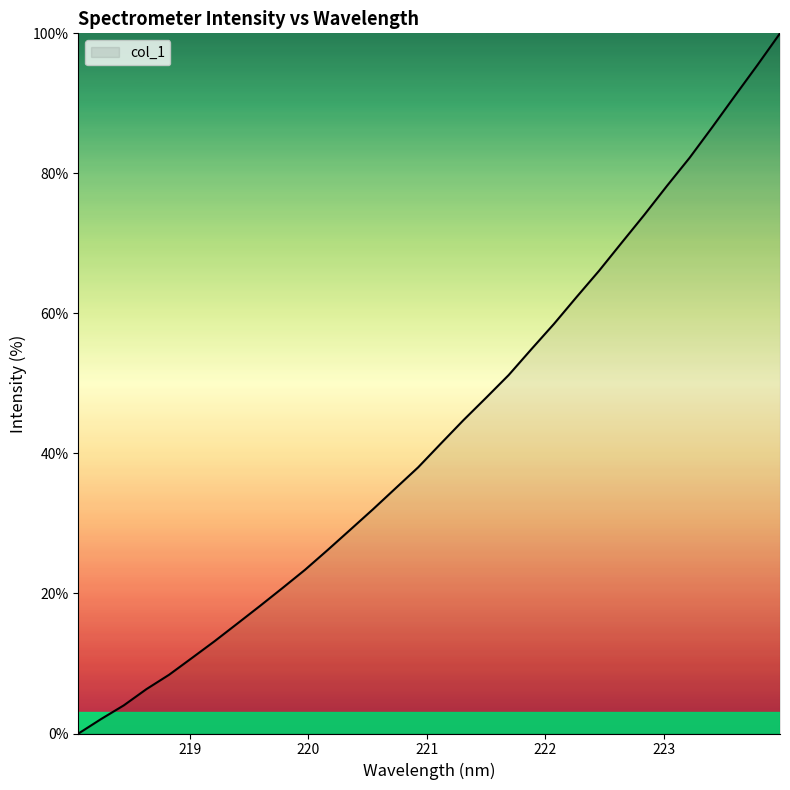

What is the maximum value shown in the chart?

100.0